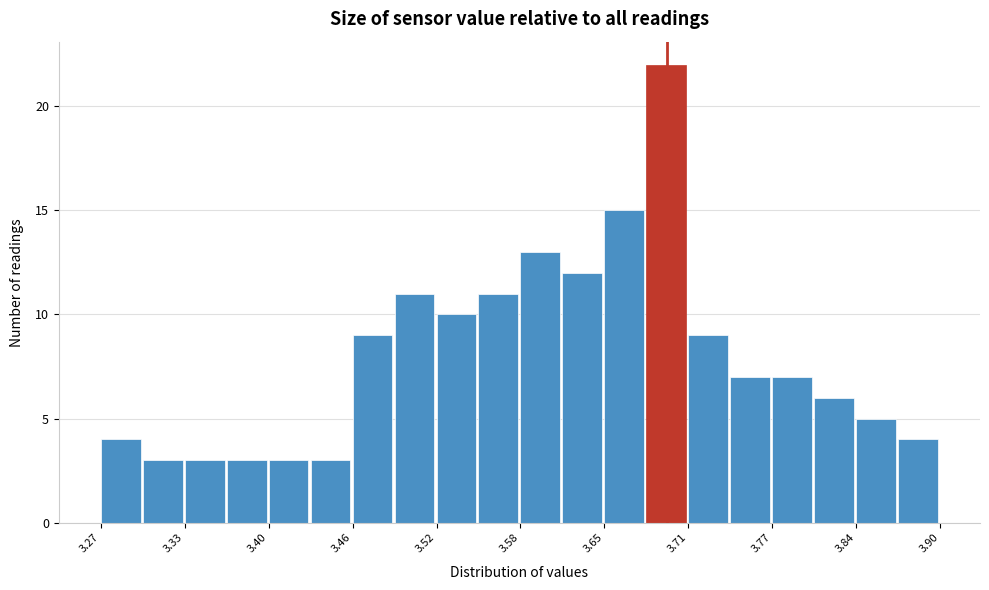

Around what value on the x-axis is the tallest bar? Give the approximate position of its centre, as read against the axis.

3.69